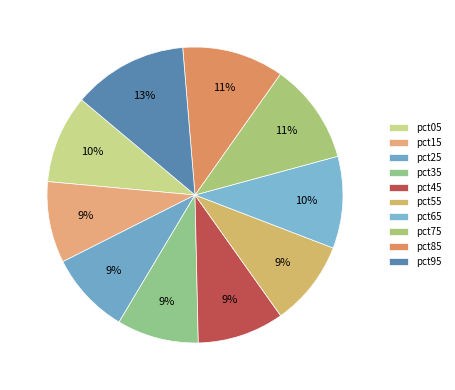

How many slices are in this pie chart?

10